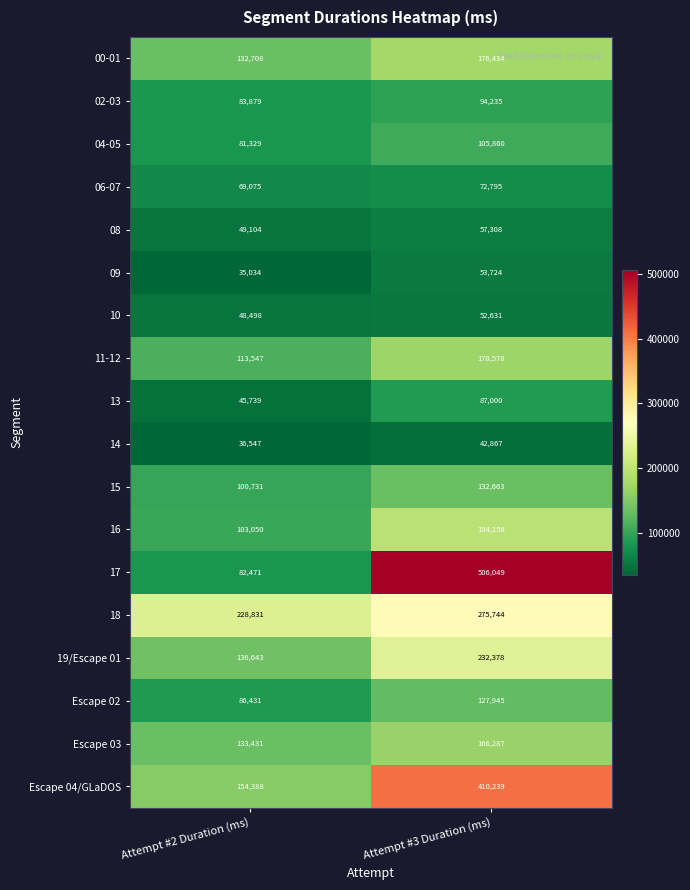

Which label corresponds to the largest value in the chart?

Attempt #3 Duration (ms)